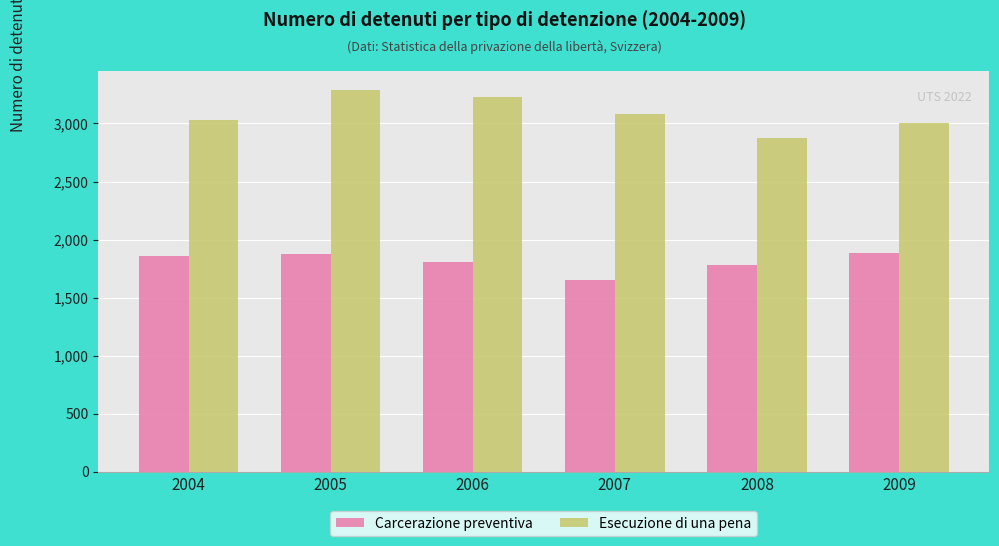

What is the greatest value displayed?

3291